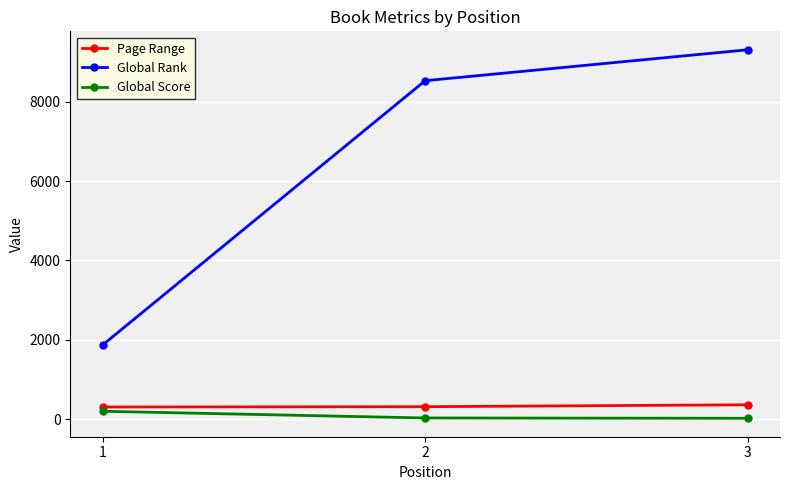

What is the average value of the Global Rank series?

6566